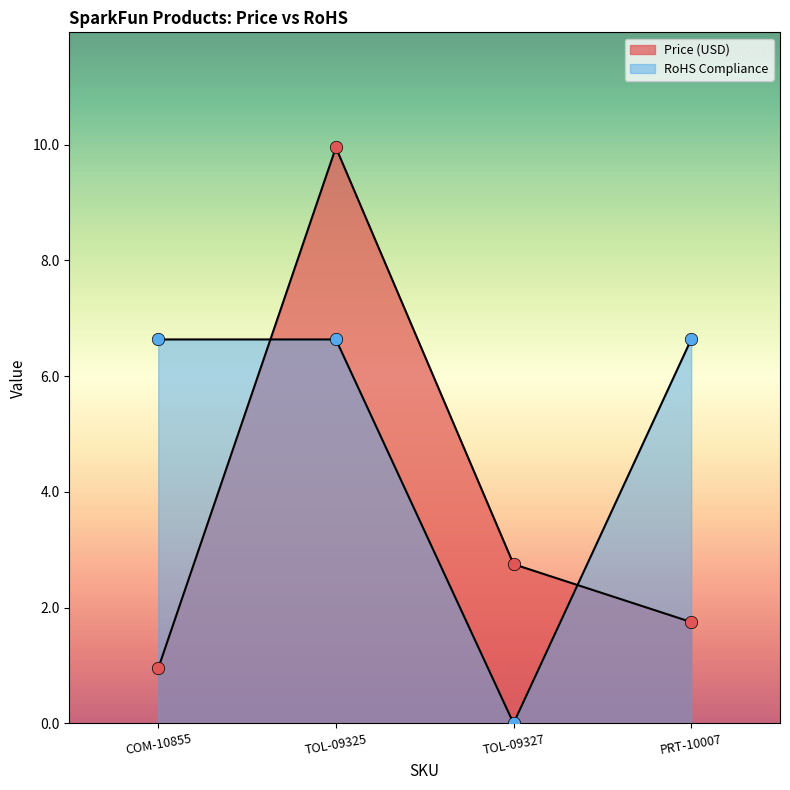

What is the total value across all series at PRT-10007?

8.4